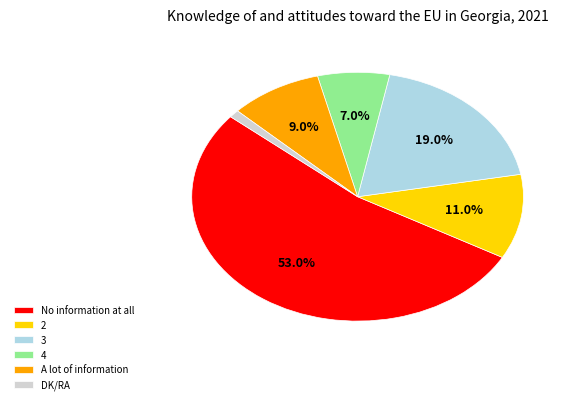

Between 4 and 3, which is larger?

3